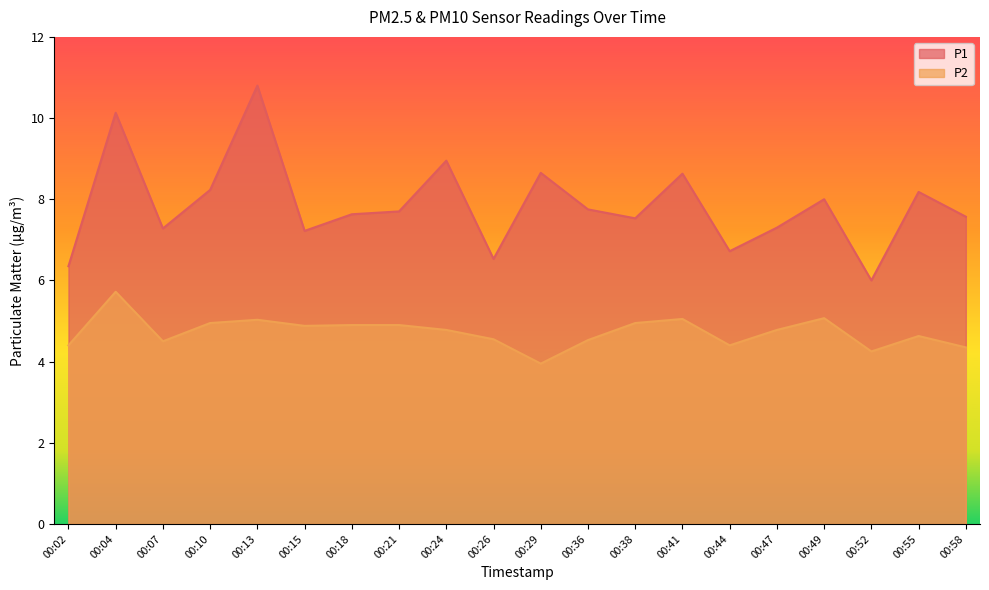

True or false: P1 has more than 0 points higher than both neighbors.

True